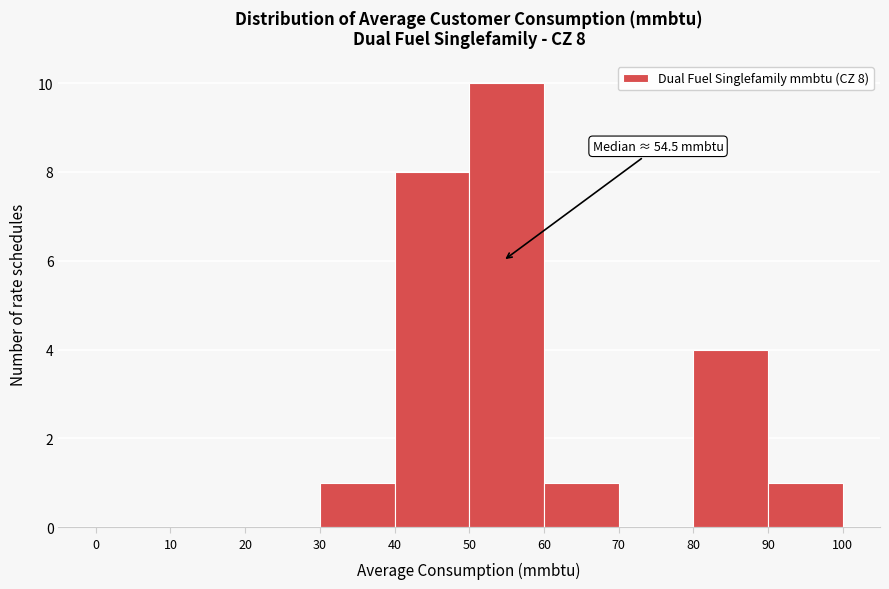

Which range on the x-axis has the tallest bar?

50 to 60